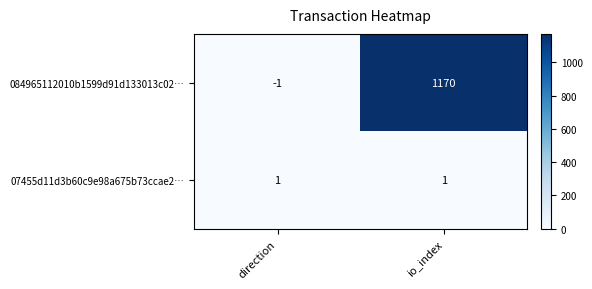

Which series changed the most between direction and io_index?

084965112010b1599d91d133013c02…